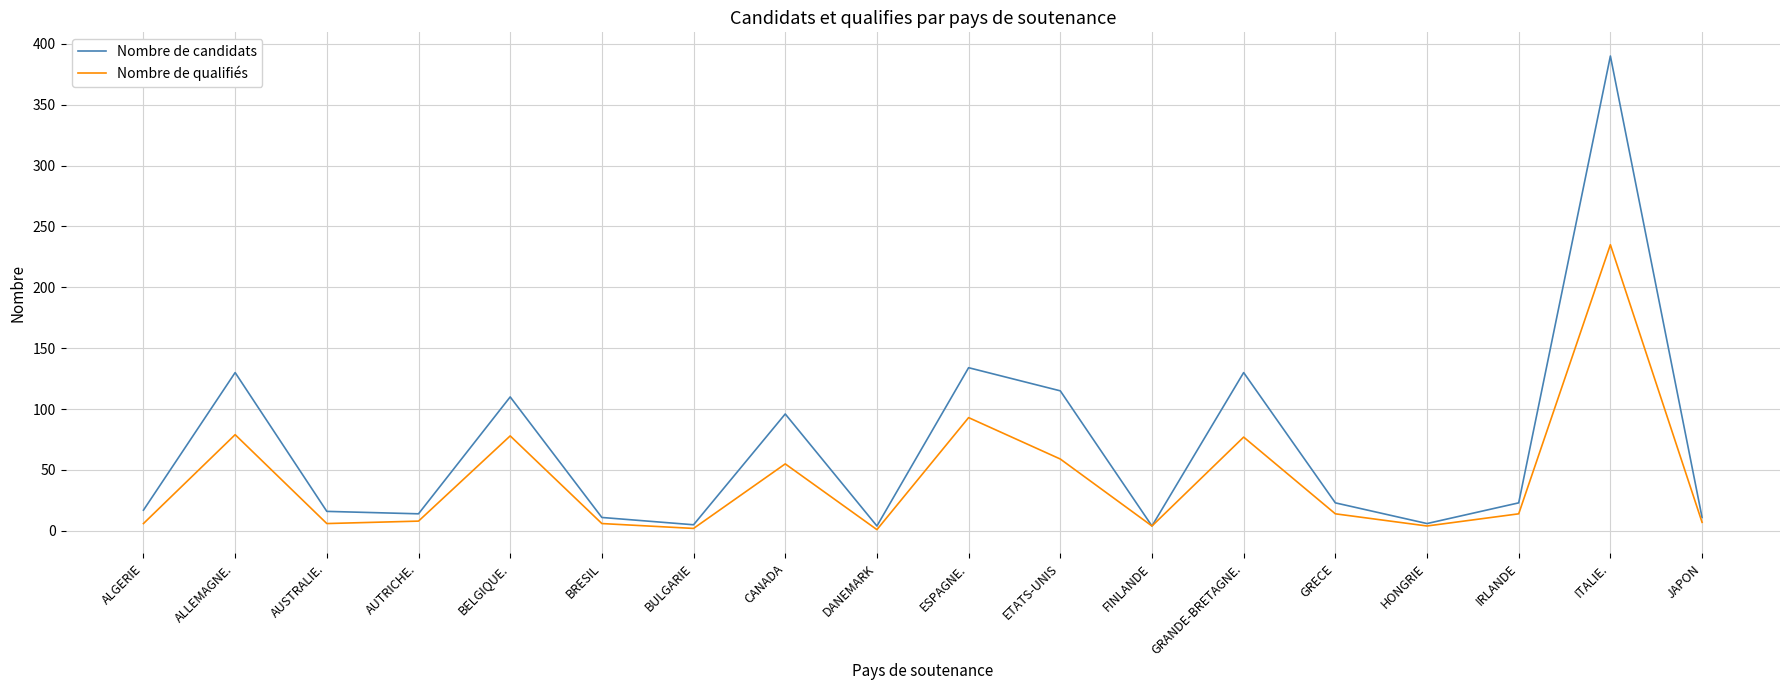

At which category is the sum across all series the highest?

ITALIE.